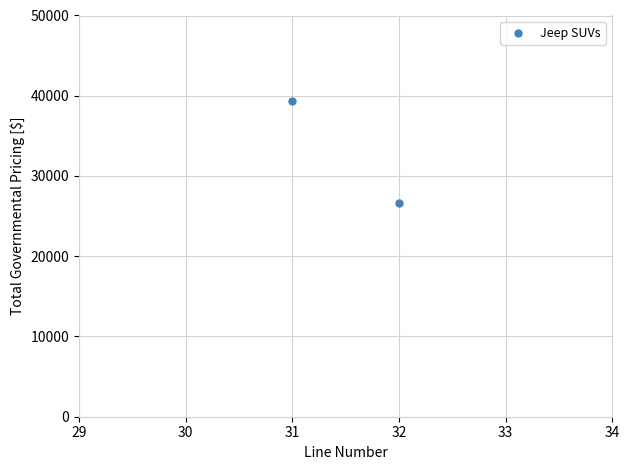

What is the range of Y values (max minus min)?

12753